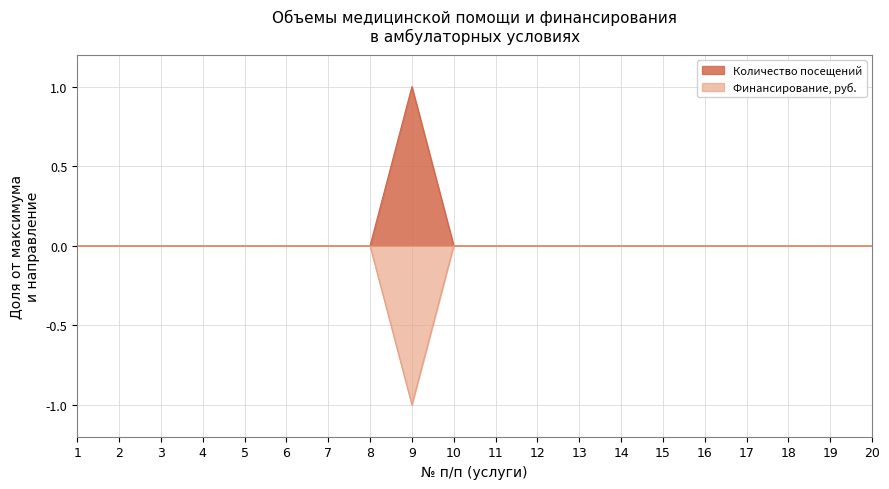

What is the difference between the Количество посещений values at 10 and 9?

1